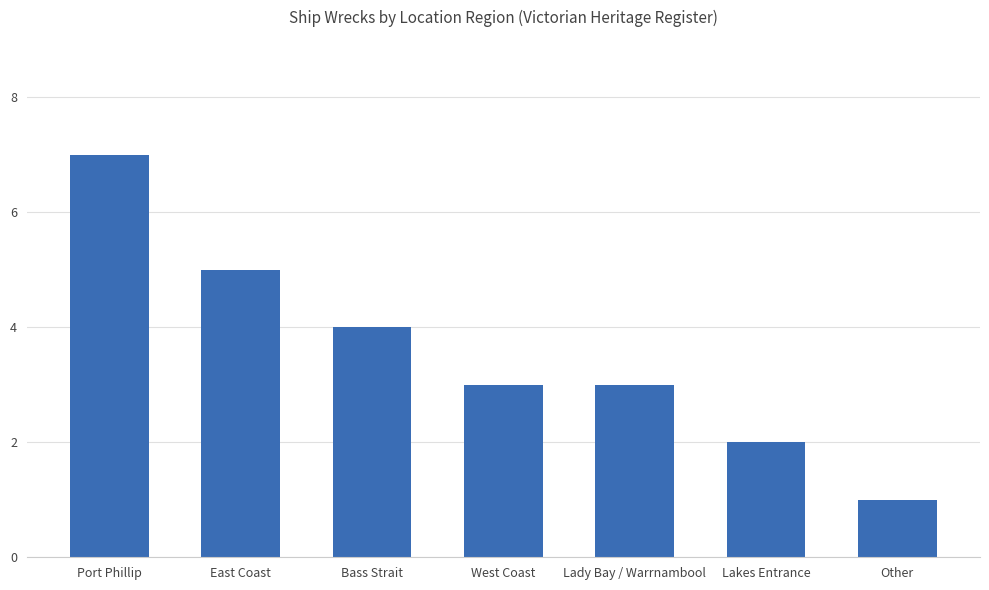

Reading left to right, what are all the values shown in this chart?

Port Phillip=7	East Coast=5	Bass Strait=4	West Coast=3	Lady Bay / Warrnambool=3	Lakes Entrance=2	Other=1